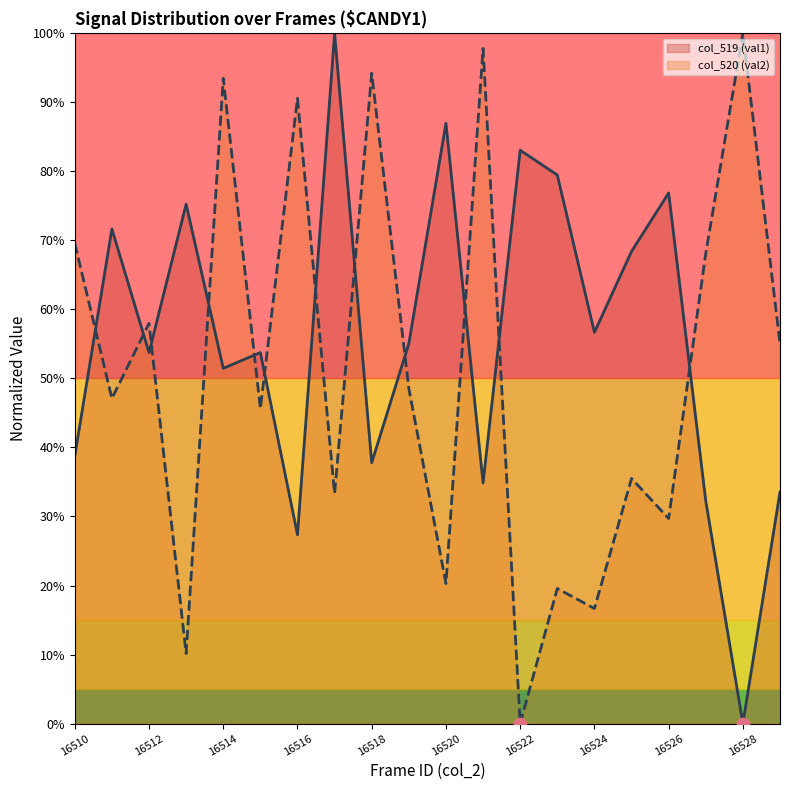

What are all the series names shown in the legend?

col_519 (val1), col_520 (val2)